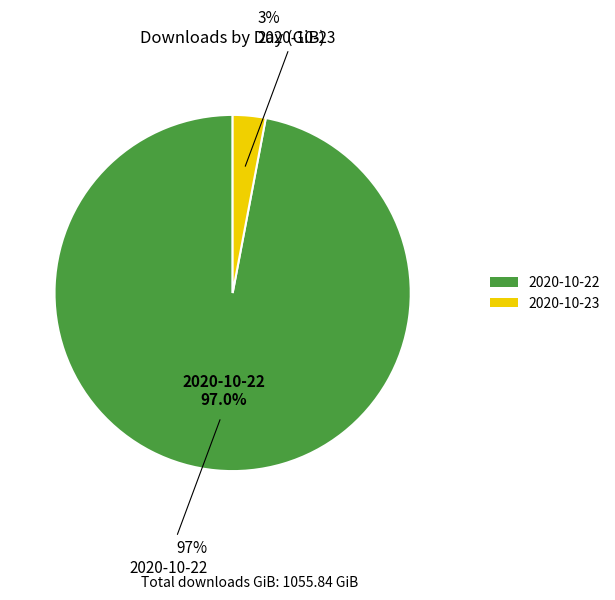

To the nearest percent, what portion does 2020-10-23 represent?

3%